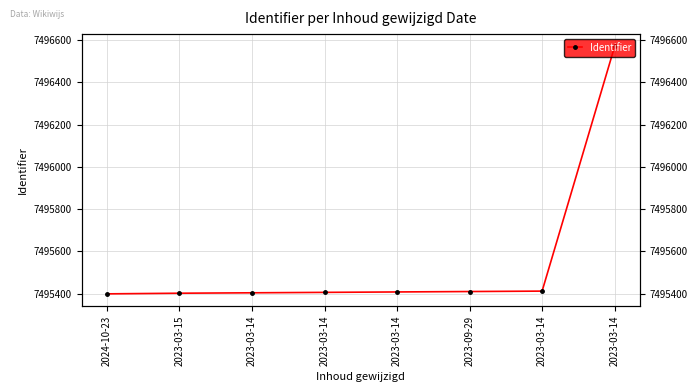

How many series are shown in this chart?

1